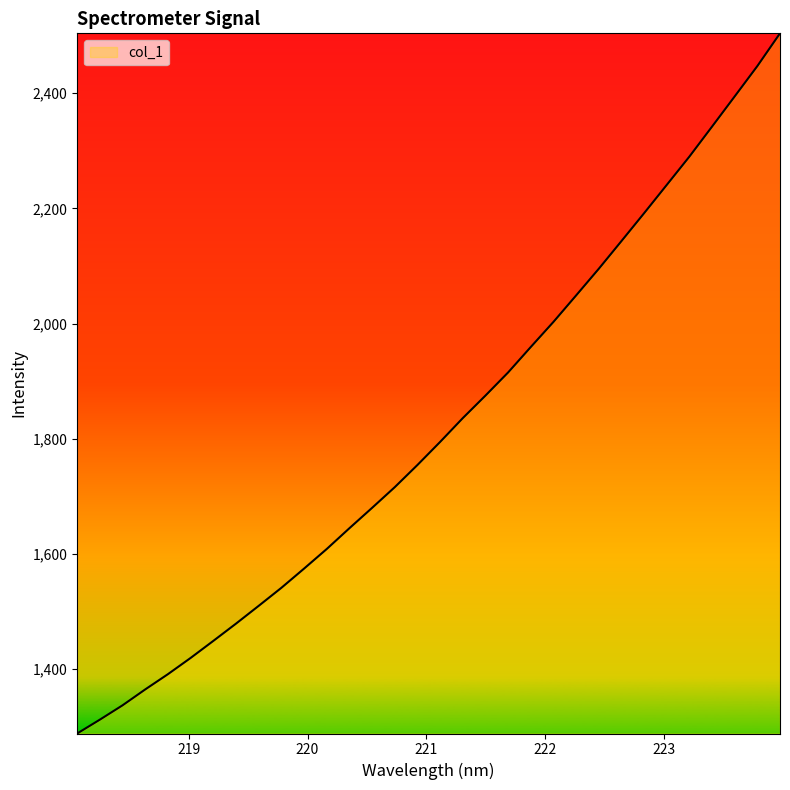

What is the greatest value displayed?

2504.0